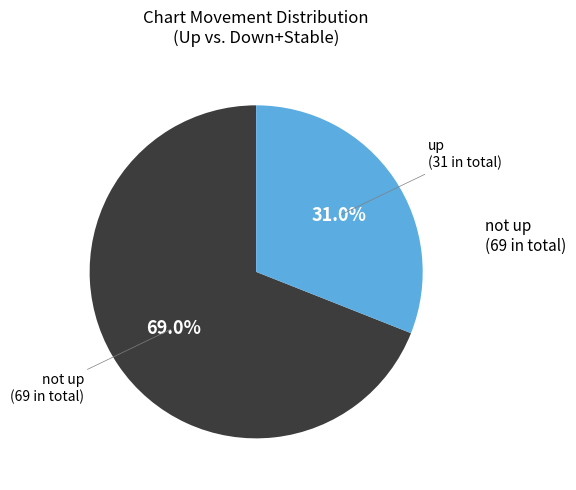

How many segments does this pie chart have?

2